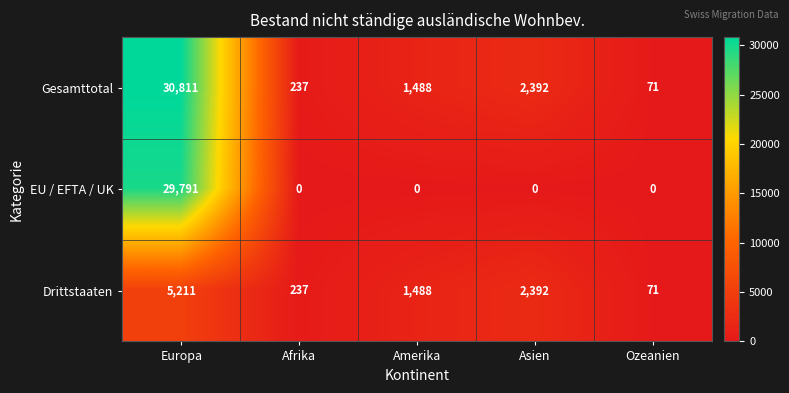

Which series has the largest total across all categories?

Gesamttotal